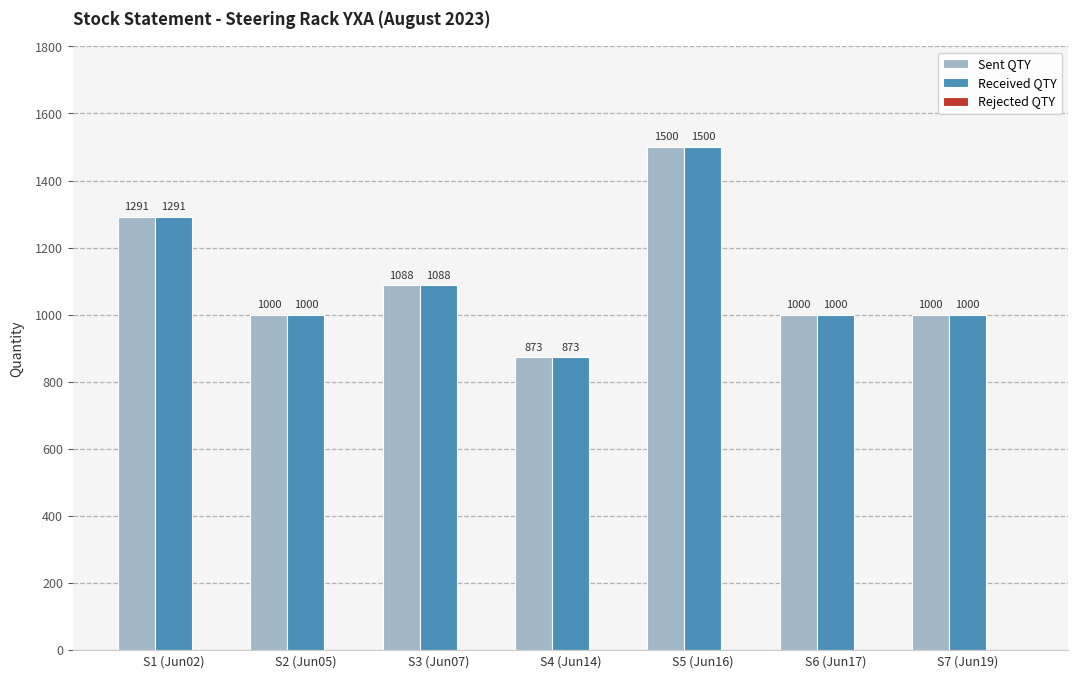

Where does the Sent QTY series first go above 1000?

S1 (Jun02)